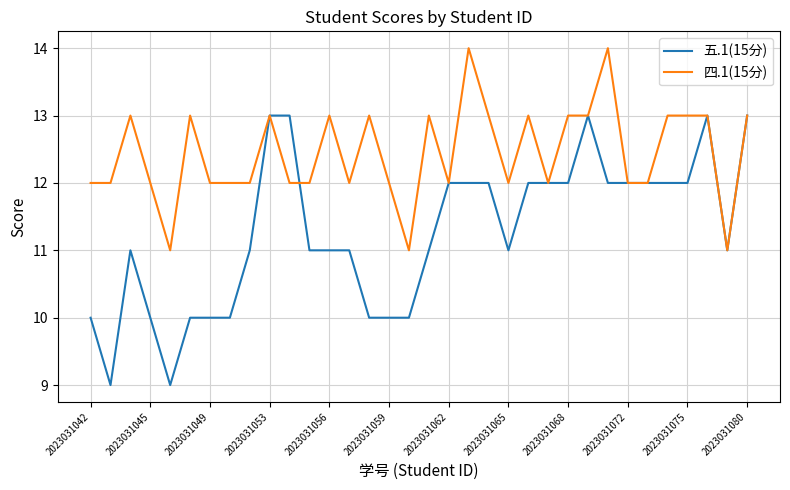

Which series has the widest spread of values?

五.1(15分)